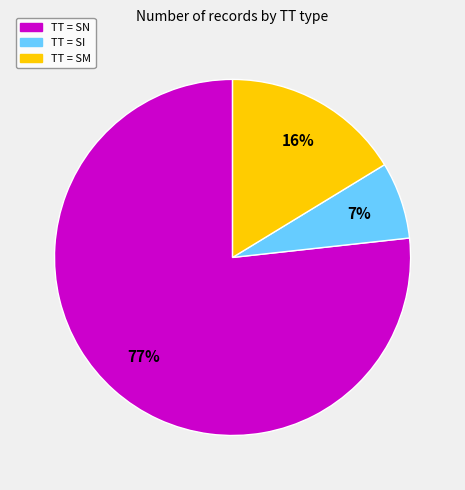

To the nearest percent, what is the average slice percentage?

33%